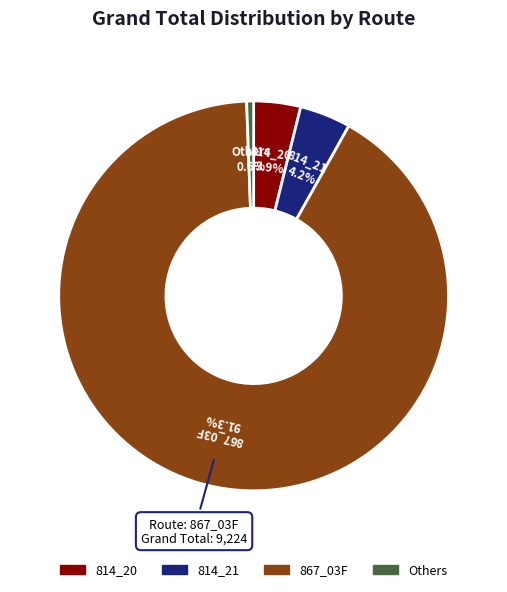

Which slice is the largest?

867_03F